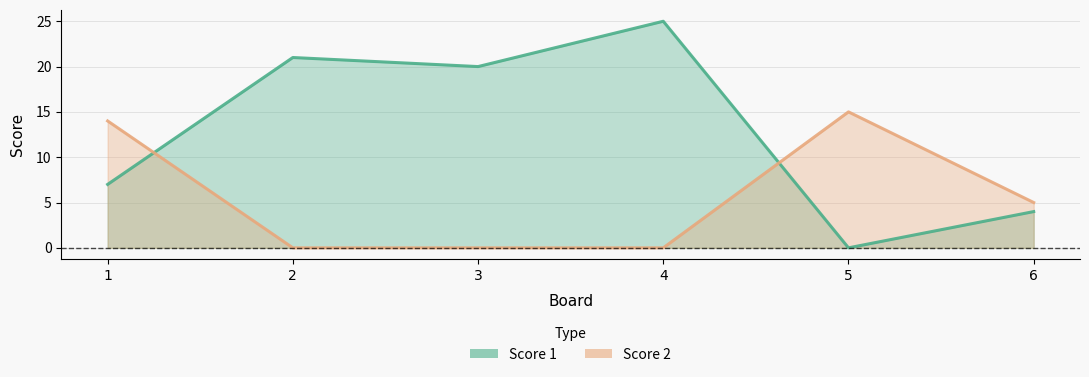

Which has a higher value, 6 or 3?

3